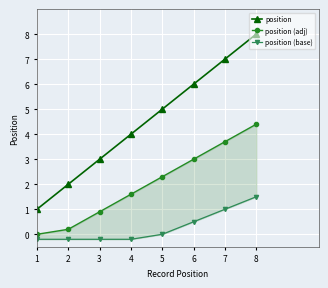

Between 1 and 5, which series saw the biggest shift?

position